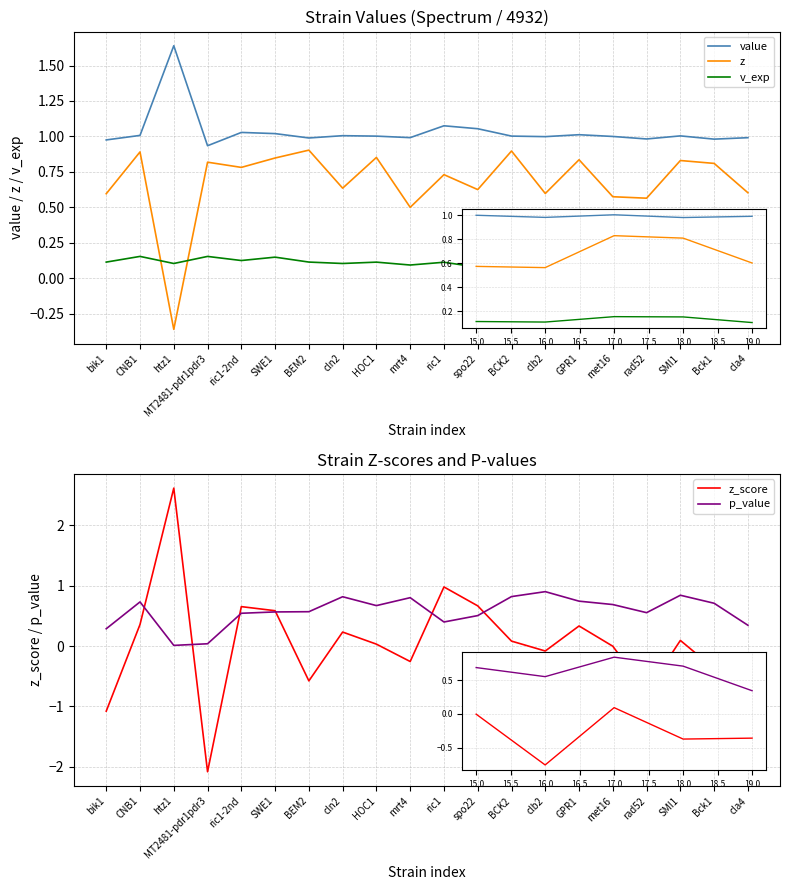

Between which two adjacent categories do p_value and z first intersect?

CNB1 and htz1